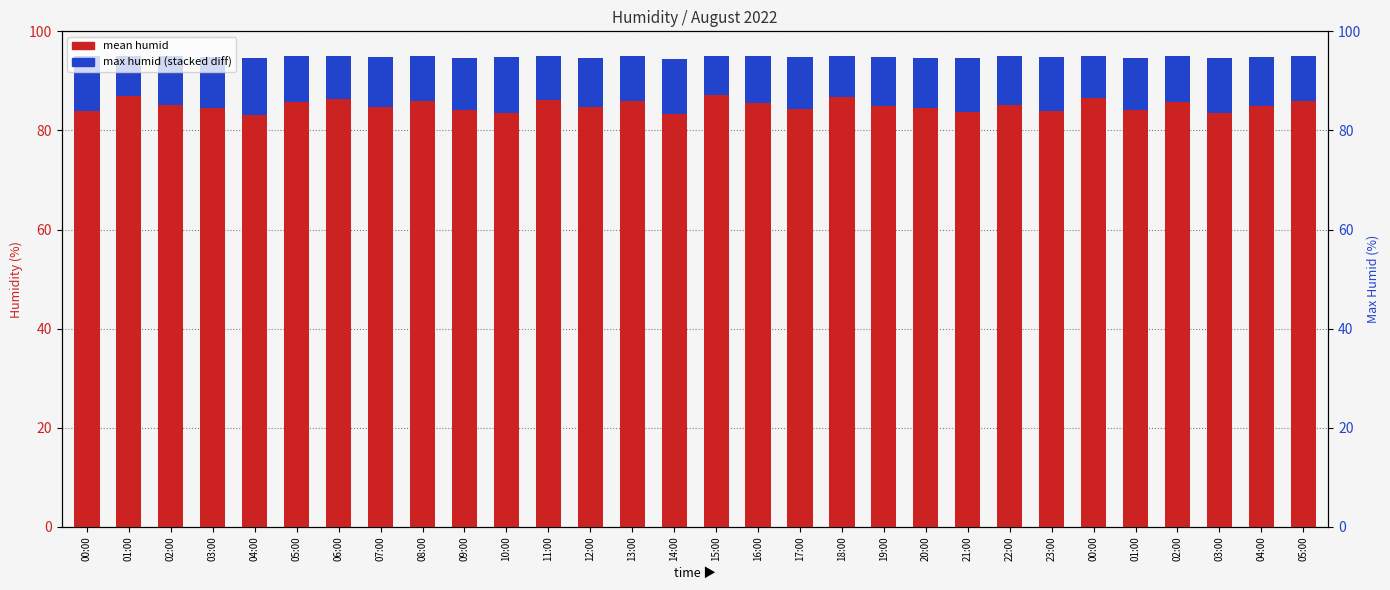

What is the smallest value displayed?

7.9